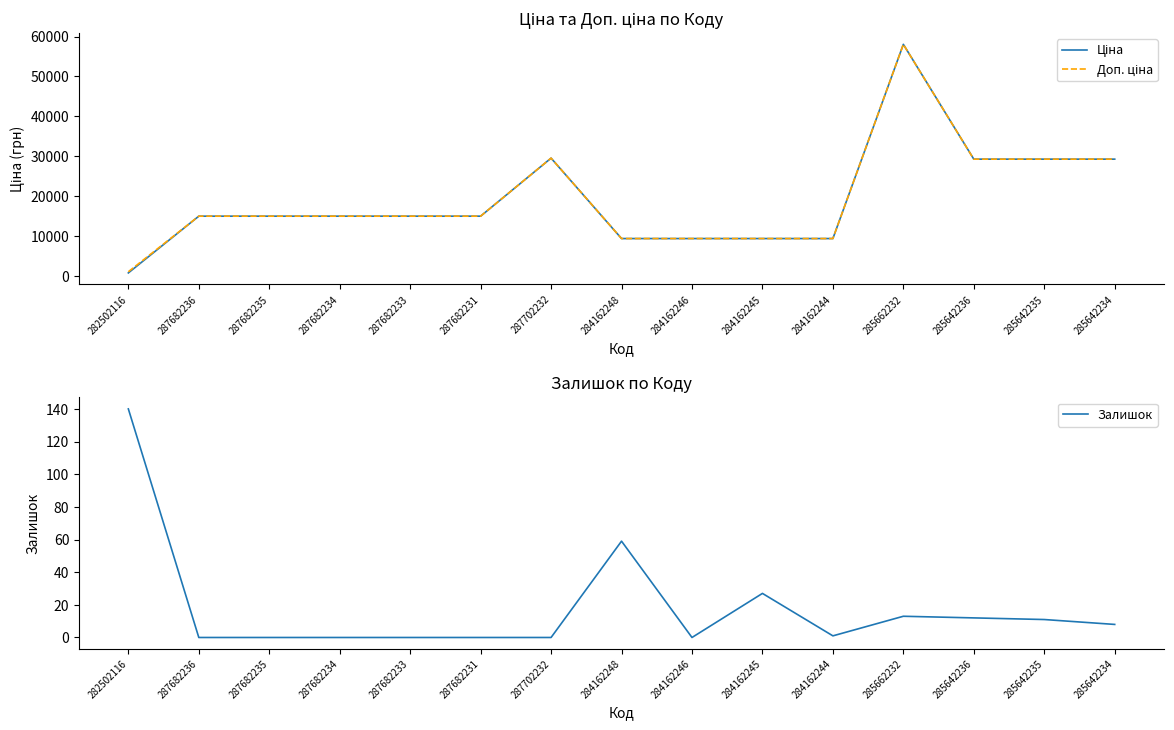

At which category is the sum across all series the highest?

285662232